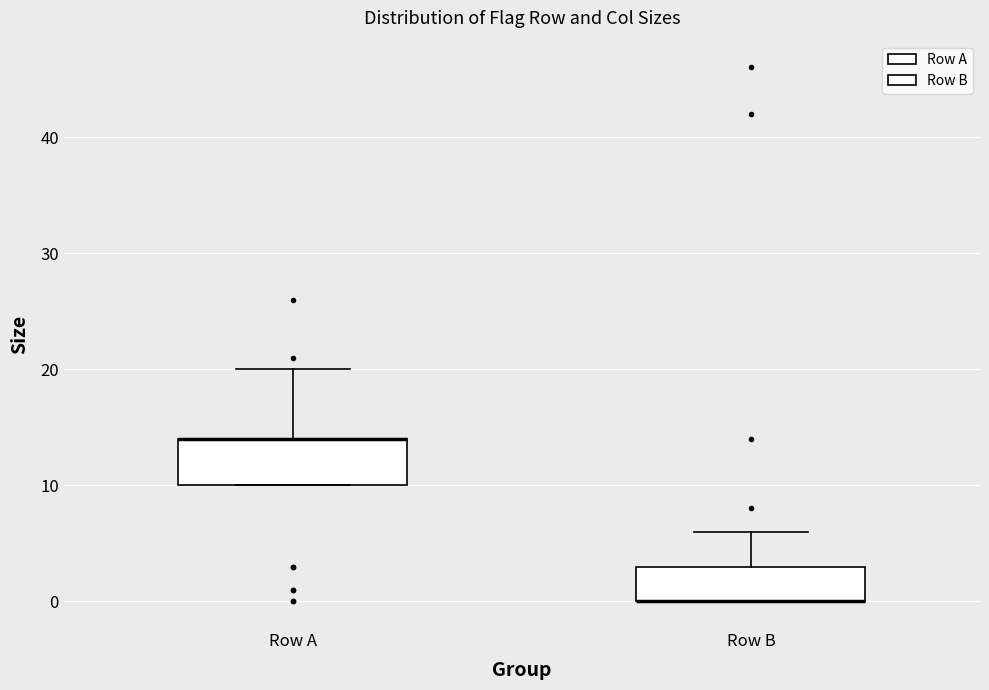

Reading left to right, read every box against the y-axis: the position of its median line, the range the box covers, and the ends of its whiskers. The values are not printed on the chart, so give them approximately, as read against the axis.

Row A: median 14 (drawn on the box's upper edge), box 10 to 14, whiskers 10 to 20
Row B: median 0 (drawn on the box's lower edge), box 0 to 3, whiskers 0 to 6